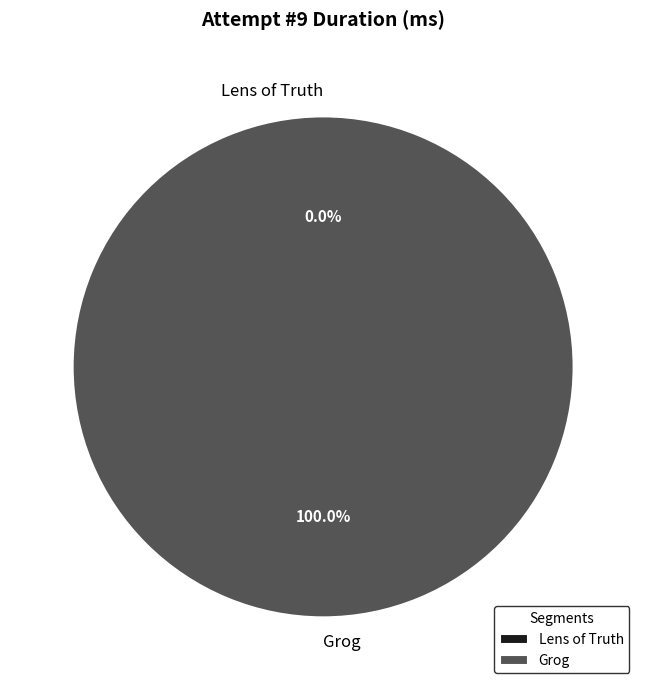

What is the majority slice?

Grog